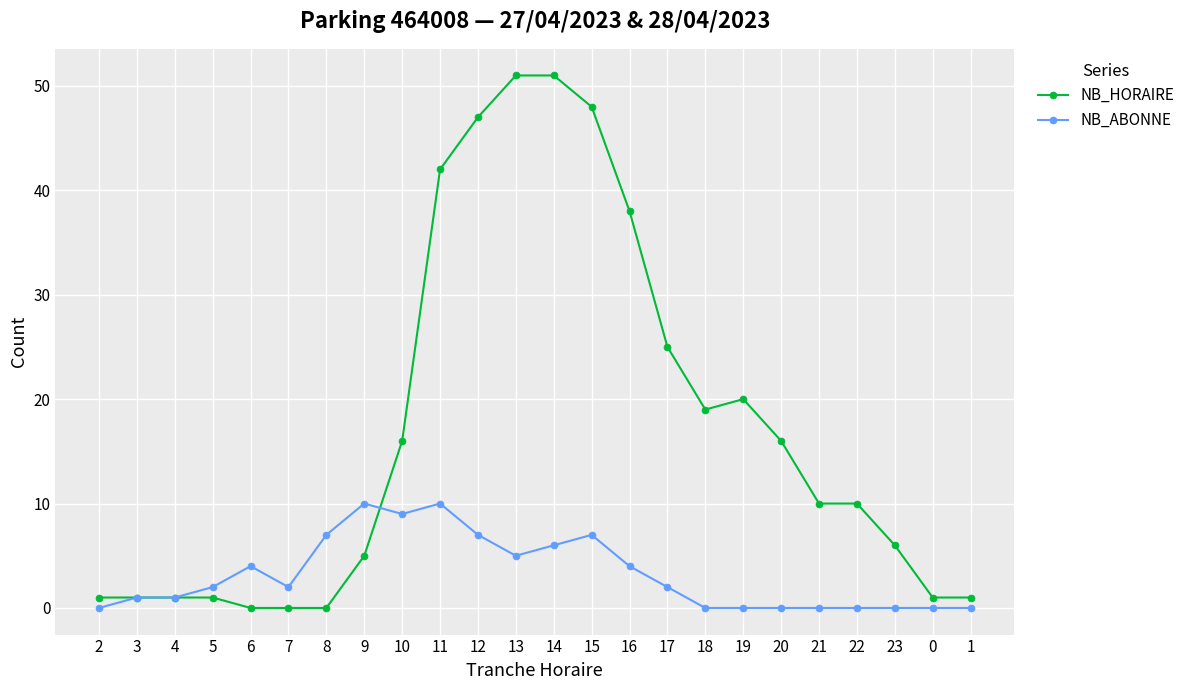

Is the value of NB_HORAIRE at 21 greater than the value of NB_ABONNE at 20?

Yes